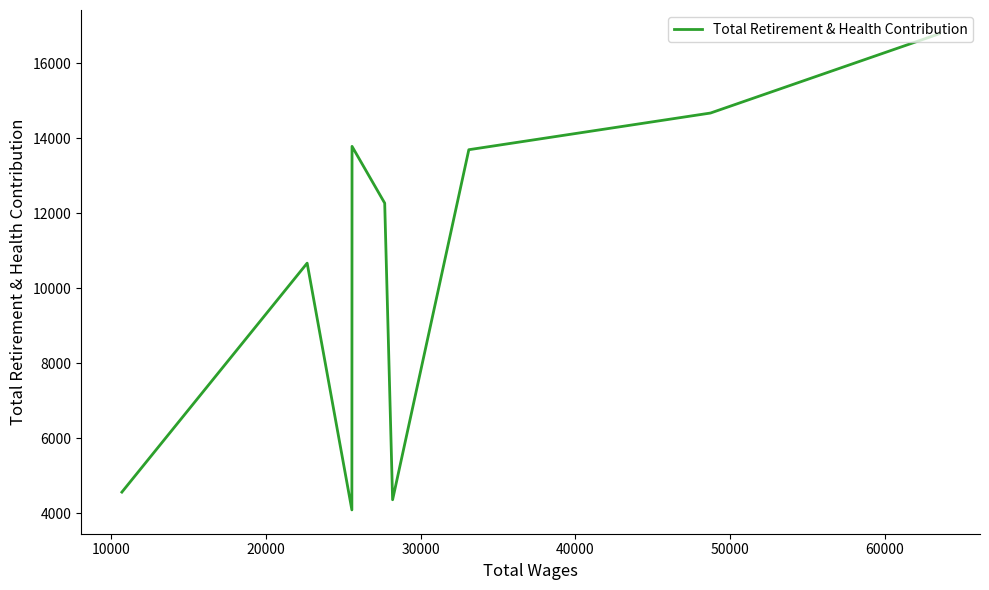

How many points are lower than both their immediate neighbors (excluding endpoints)?

2